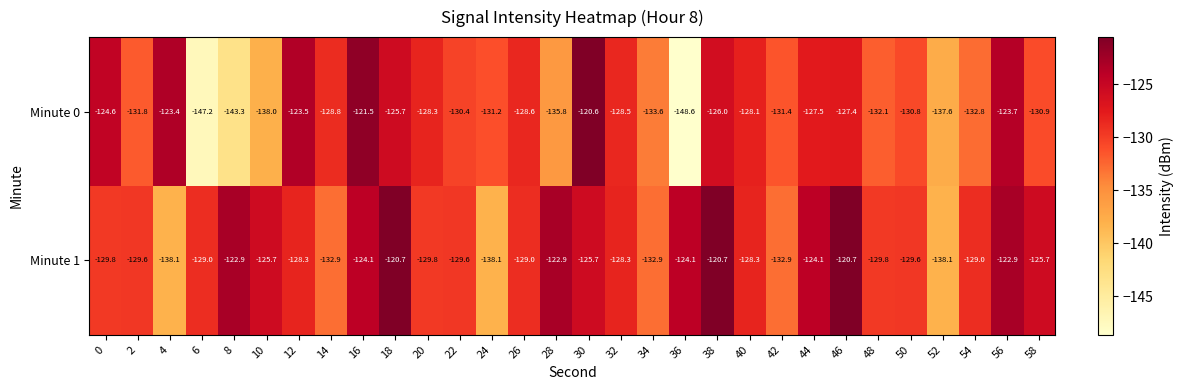

At 18, list the series in order from largest to smallest.

Minute 1, Minute 0